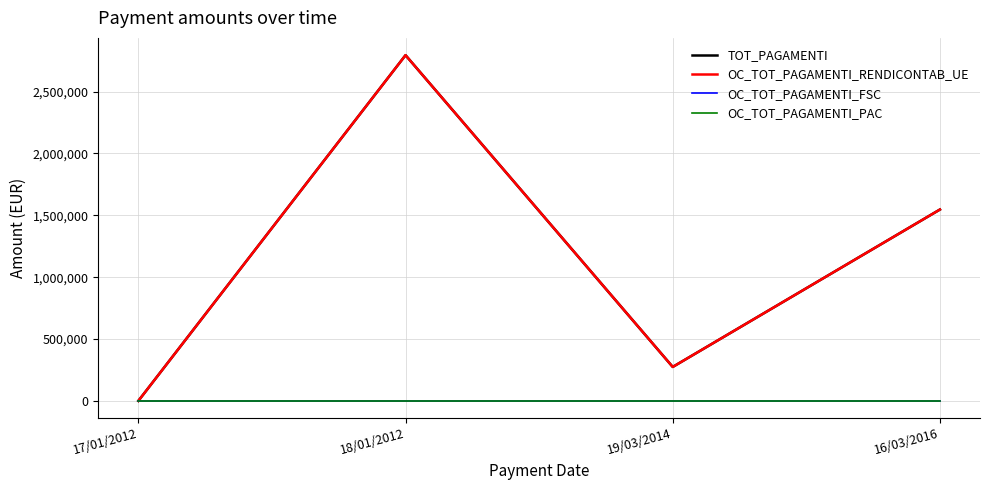

Between 17/01/2012 and 19/03/2014, which is larger?

19/03/2014